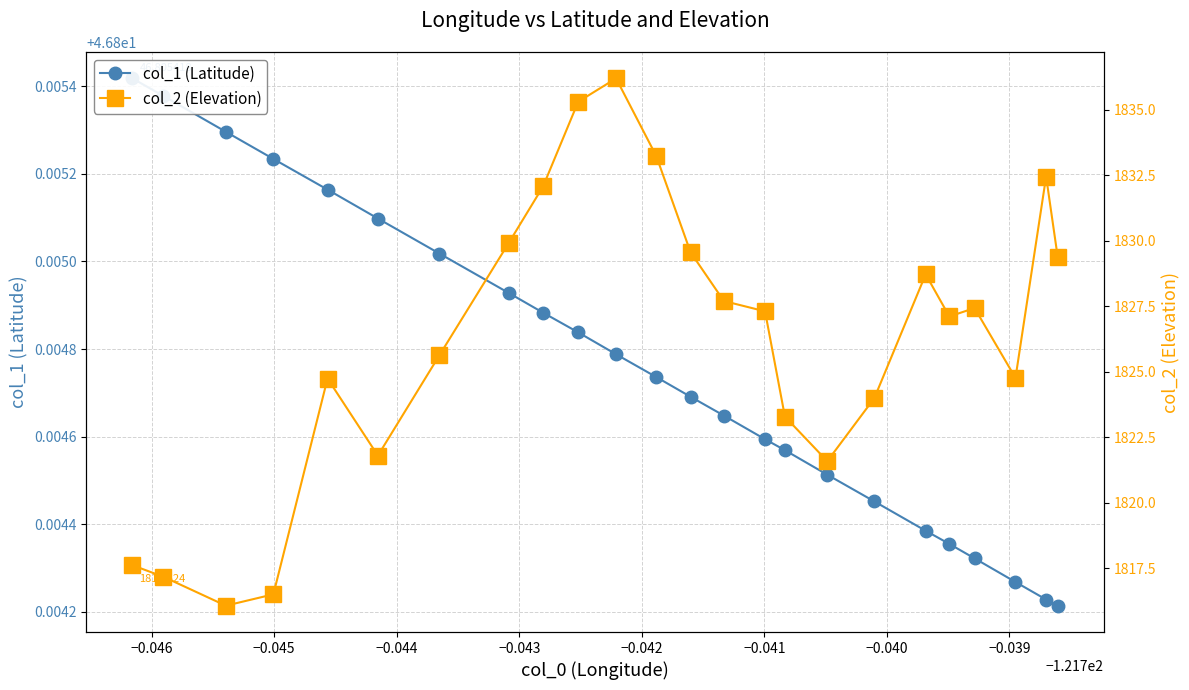

Is the value of col_2 (Elevation) at −0.040 greater than the value of col_1 (Latitude) at −0.044?

Yes